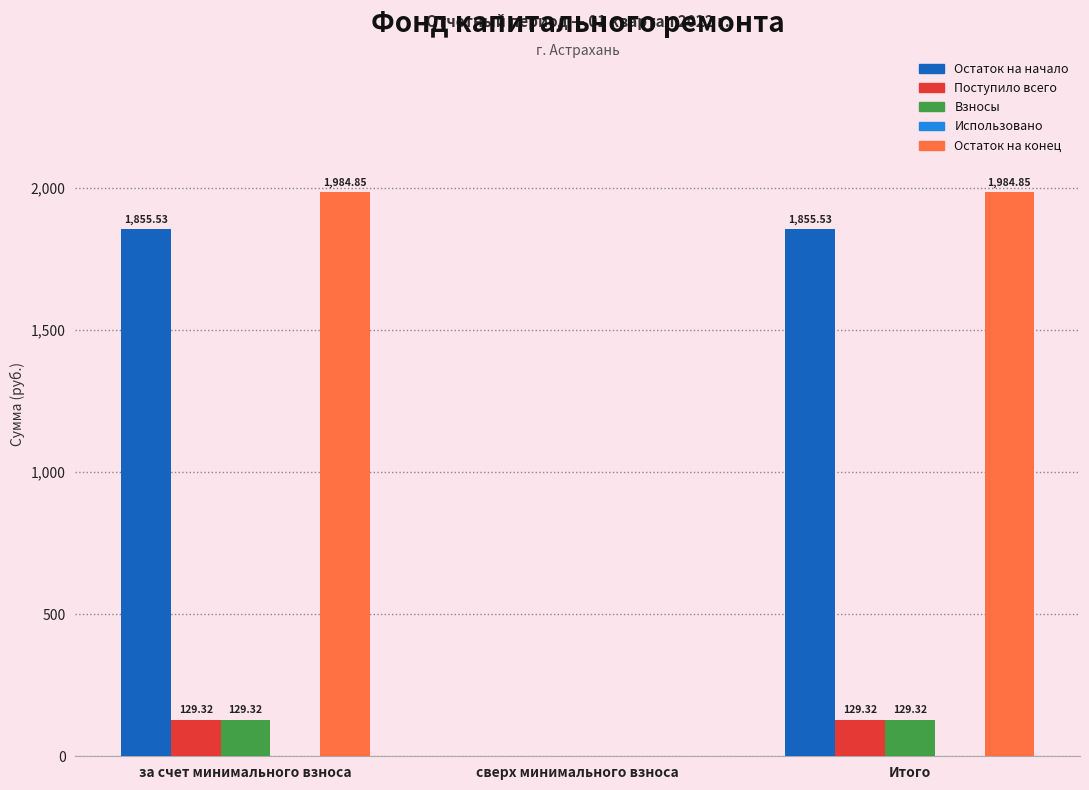

Between сверх минимального взноса and Итого, which series saw the biggest shift?

Остаток на конец